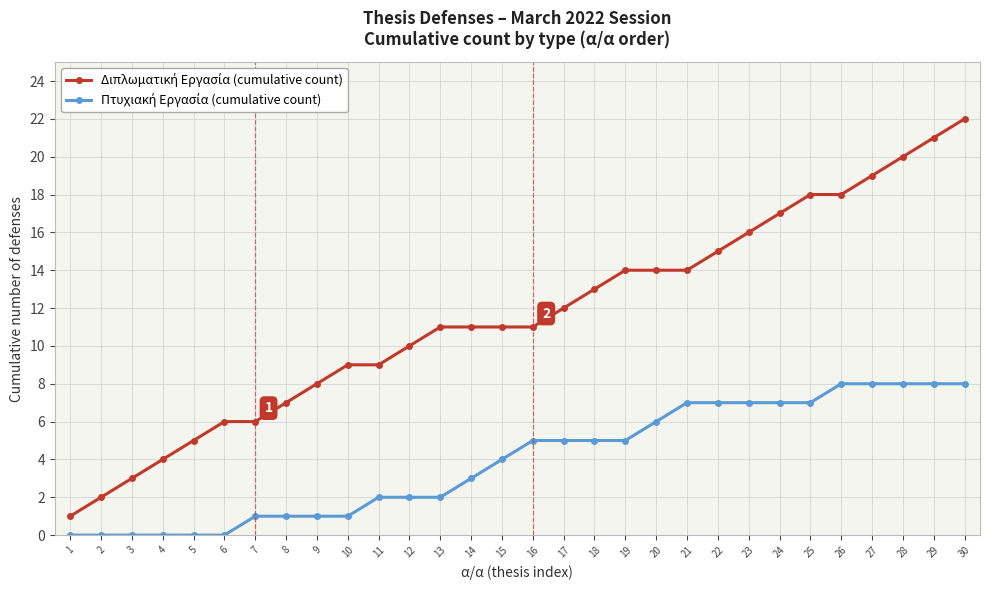

At which category does the chart reach its peak across all series?

30